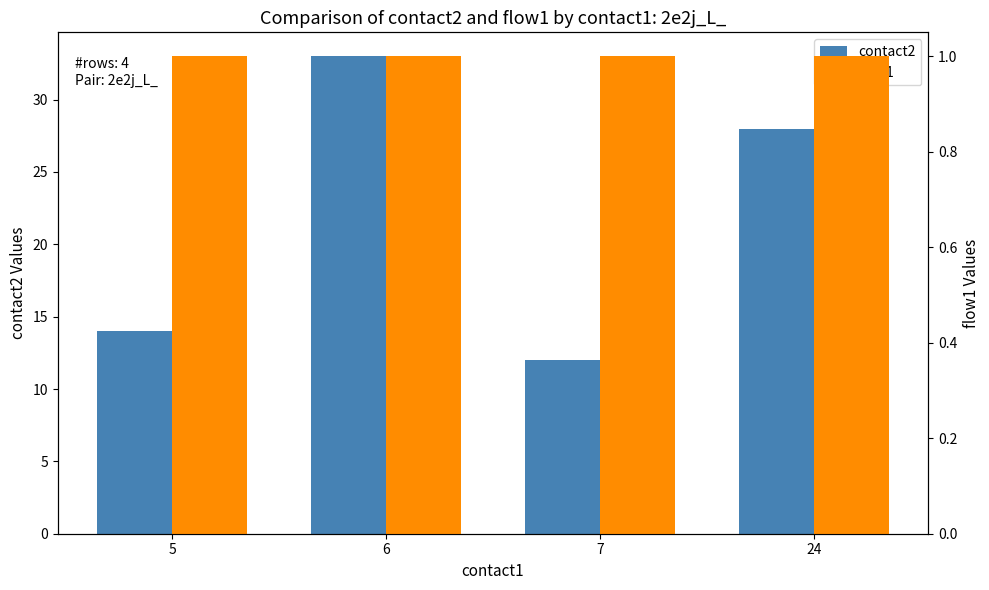

At which category is the sum across all series the highest?

6